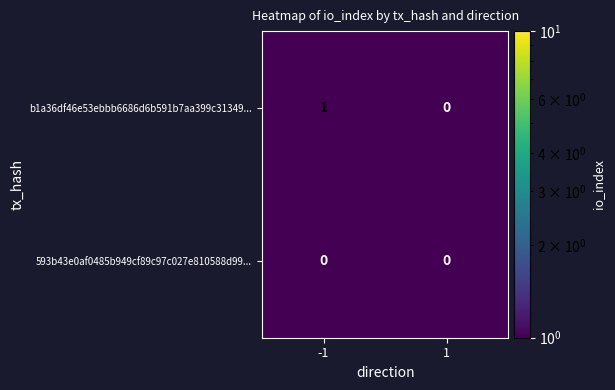

Count the number of categories in the chart.

2